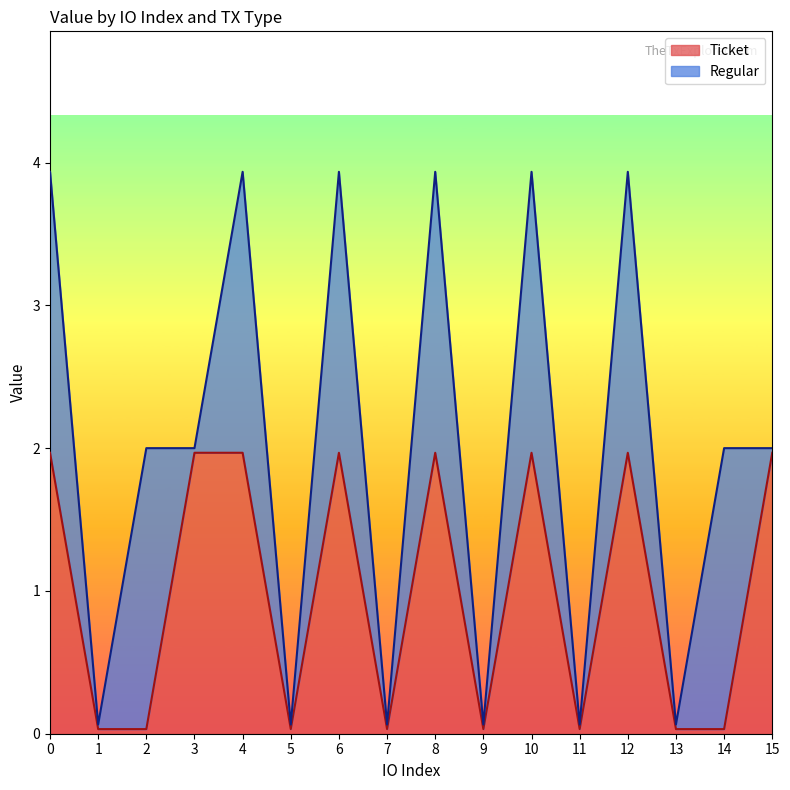

Reading left to right, list all the values displayed in this chart.

0=2.0	1=0.0	2=0.0	3=2.0	4=2.0	5=0.0	6=2.0	7=0.0	8=2.0	9=0.0	10=2.0	11=0.0	12=2.0	13=0.0	14=0.0	15=2.0